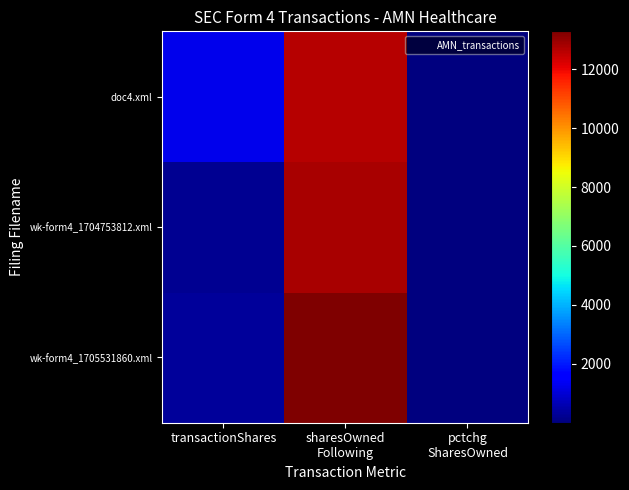

Reading left to right, list all the values displayed in this chart.

wk-form4_1705531860.xml: transactionShares=328	sharesOwned
Following=13283	pctchg
SharesOwned=3
wk-form4_1704753812.xml: transactionShares=225	sharesOwned
Following=12782	pctchg
SharesOwned=2
doc4.xml: transactionShares=1276	sharesOwned
Following=12624	pctchg
SharesOwned=11